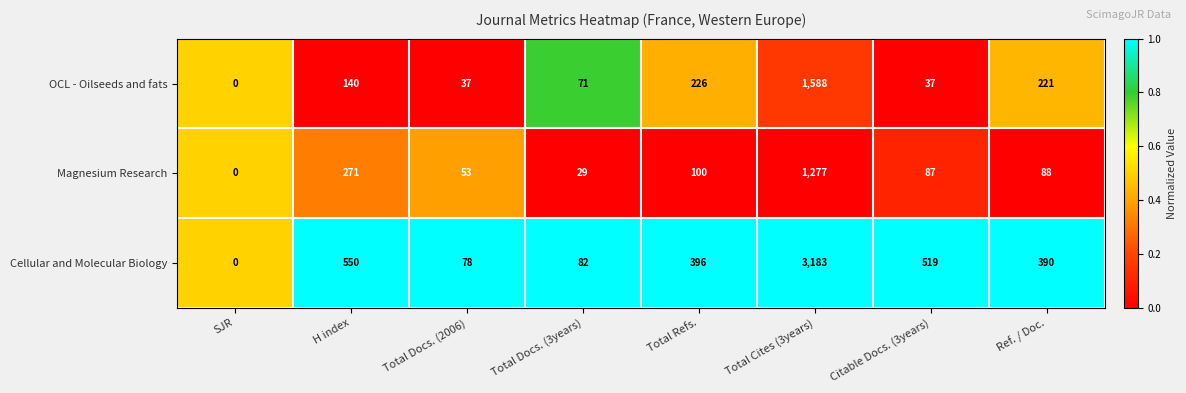

What is the greatest value displayed?

3183